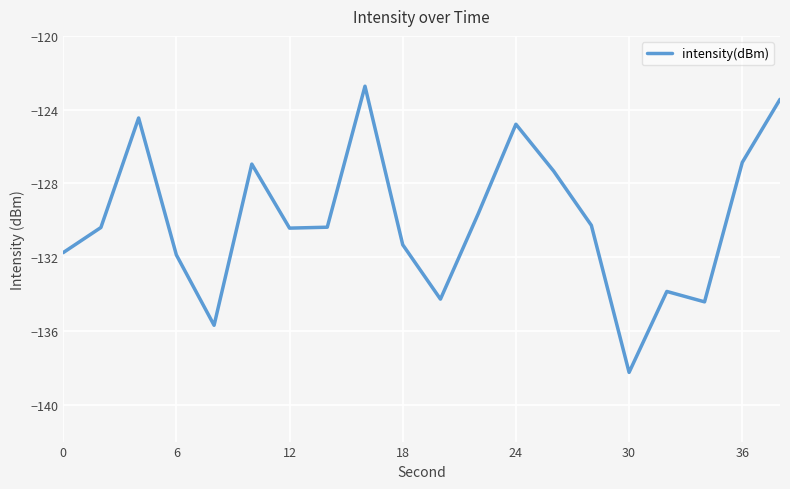

How many lines are shown in the chart?

1